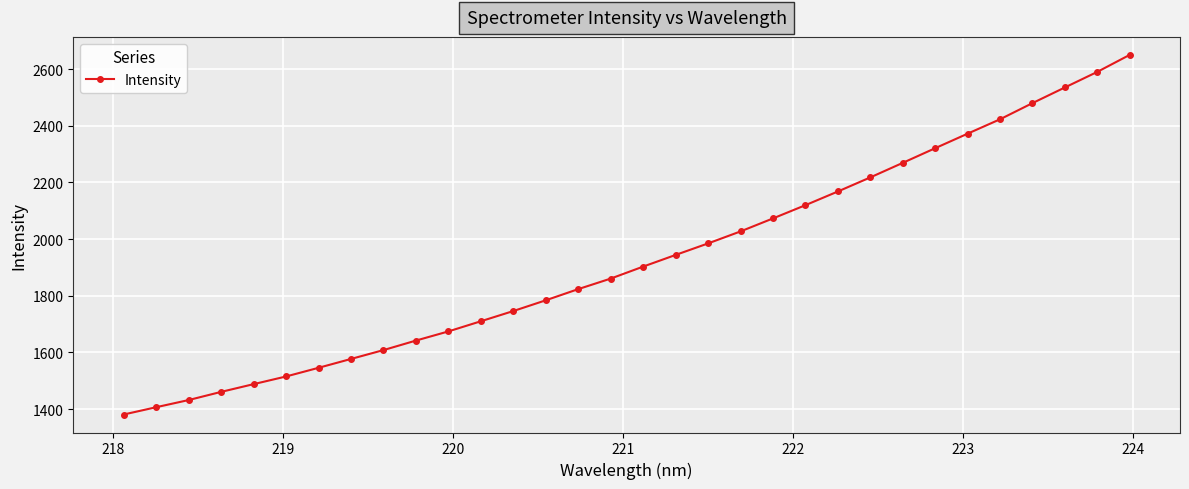

True or false: the data has more than 2 interior local peaks.

False